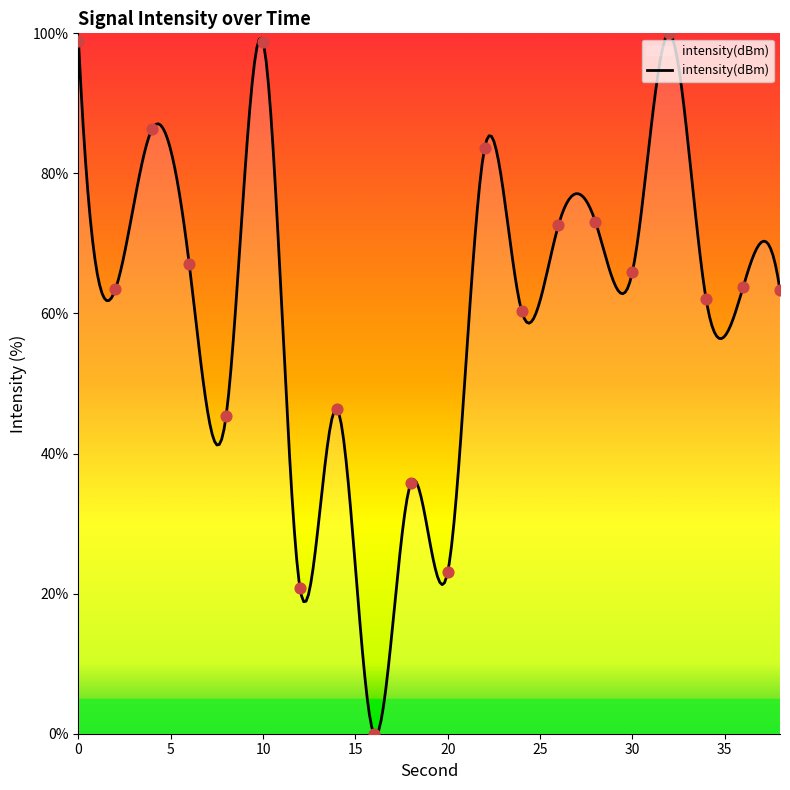

What is the ratio of the value at 28 to the value at 26?

1.0